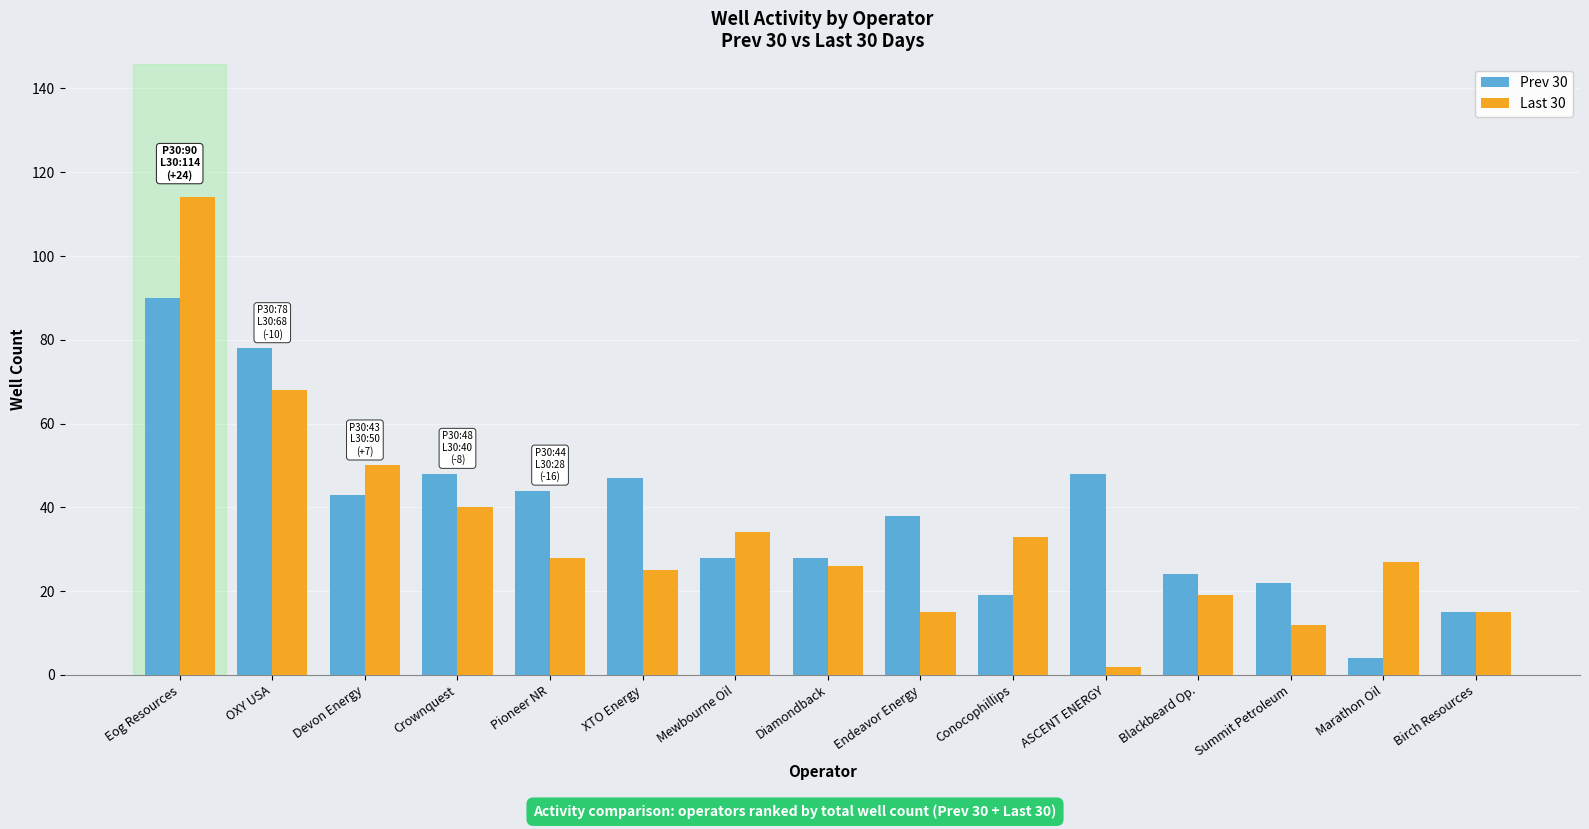

Rank the series at Conocophillips from lowest to highest value.

Prev 30, Last 30